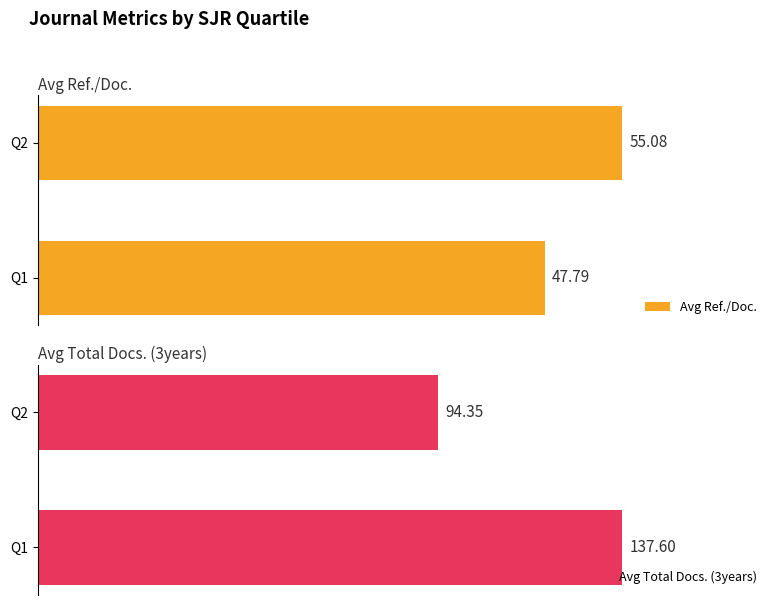

What is the greatest value displayed?

137.6